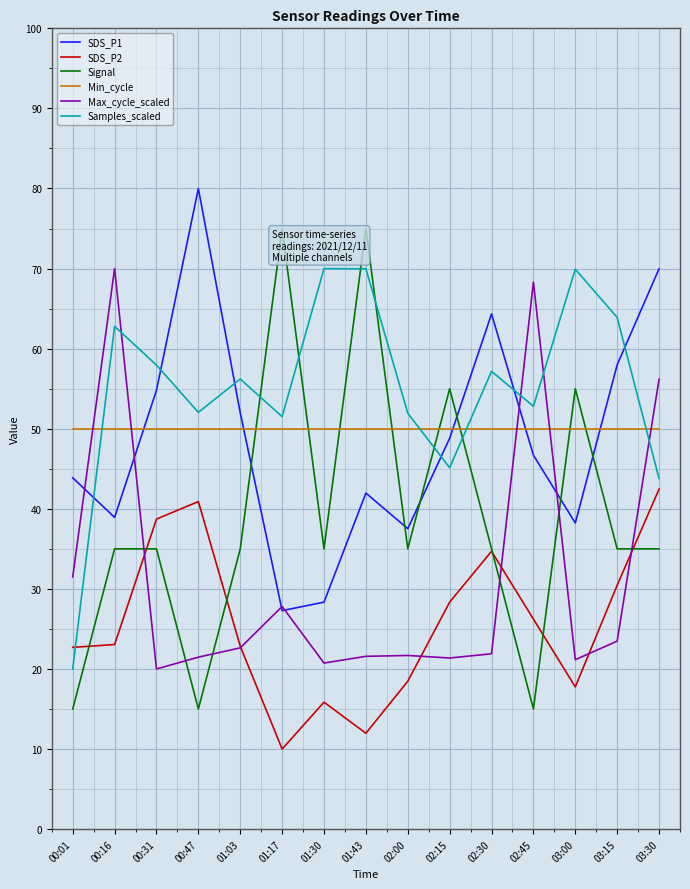

What is the difference between the maximum and minimum values in the SDS_P2 series?

32.5